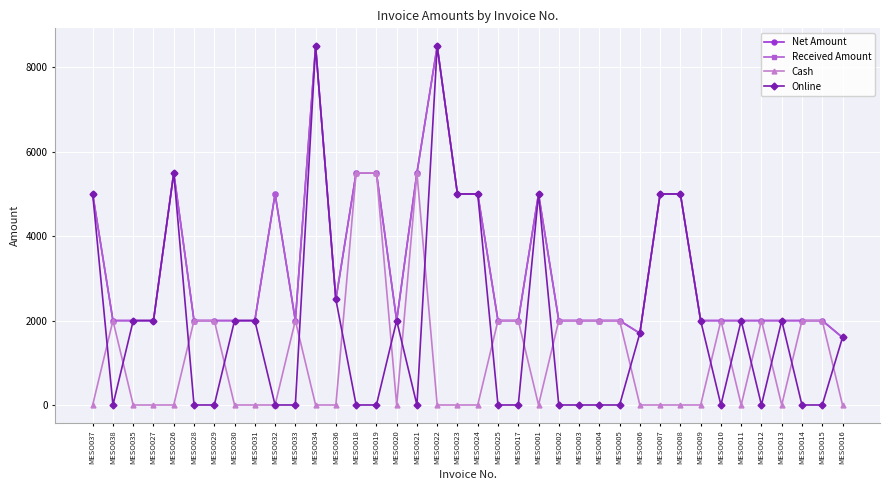

Is it true that Net Amount equals 2000 at MESO030?

True